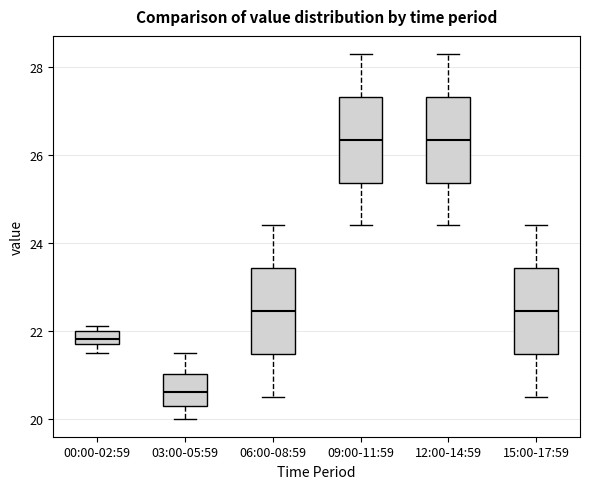

Where does the upper whisker of the box for 15:00-17:59 end on the y-axis? The values are not printed on the chart, so give them approximately, as read against the axis.

24.4